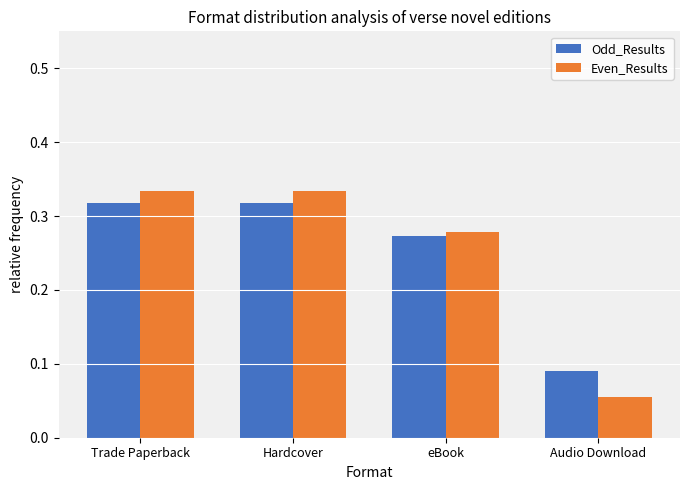

Which series has the largest range (max minus min)?

Even_Results